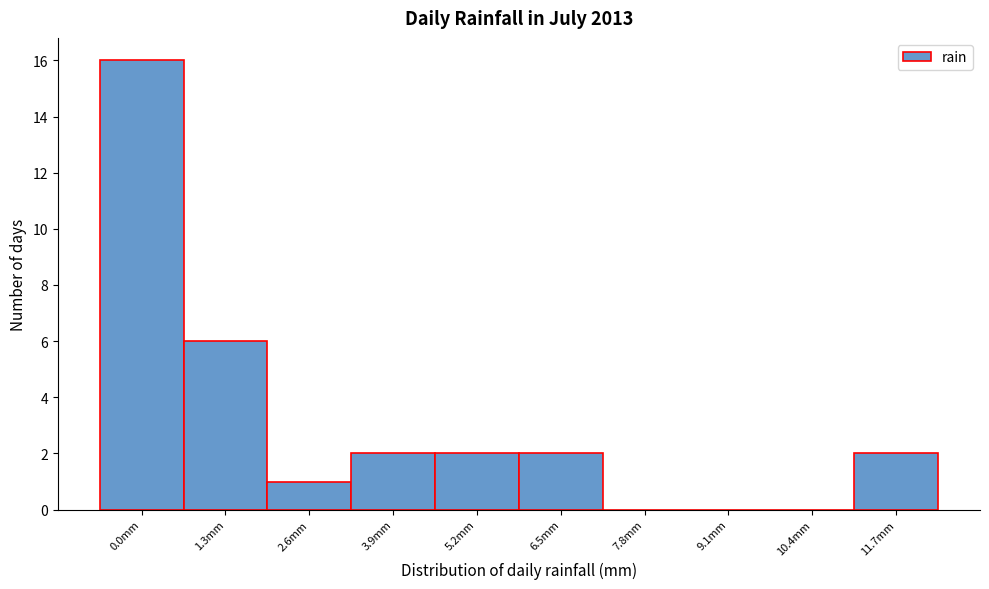

Reading left to right, list all the values displayed in this chart.

0.0mm=16	1.3mm=6	2.6mm=1	3.9mm=2	5.2mm=2	6.5mm=2	7.8mm=0	9.1mm=0	10.4mm=0	11.7mm=2